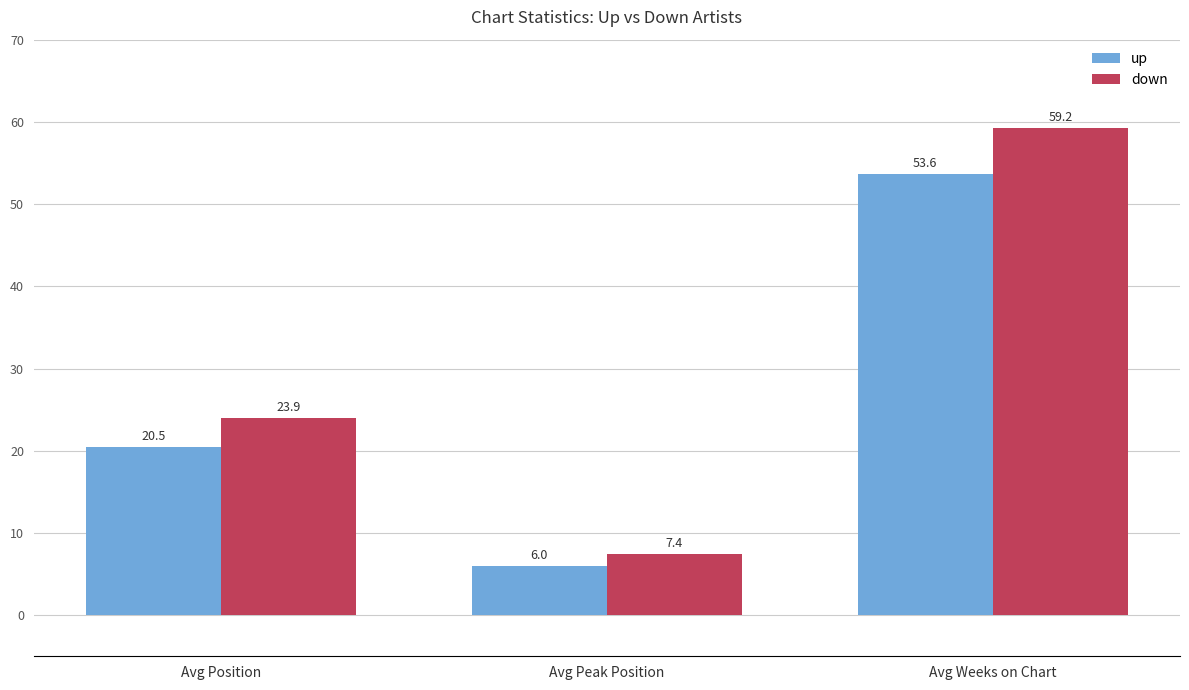

At how many categories does at least one series exceed 39?

1